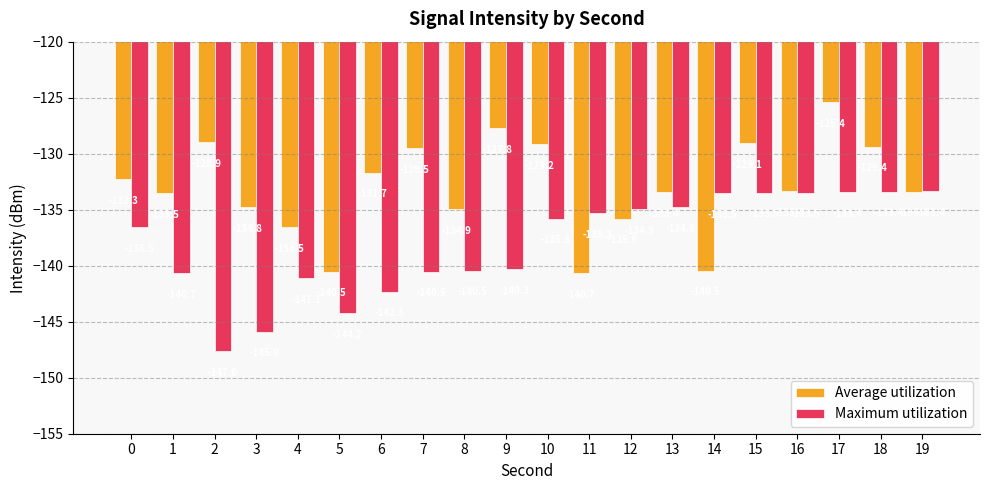

What is the minimum value for Average utilization?

-140.7